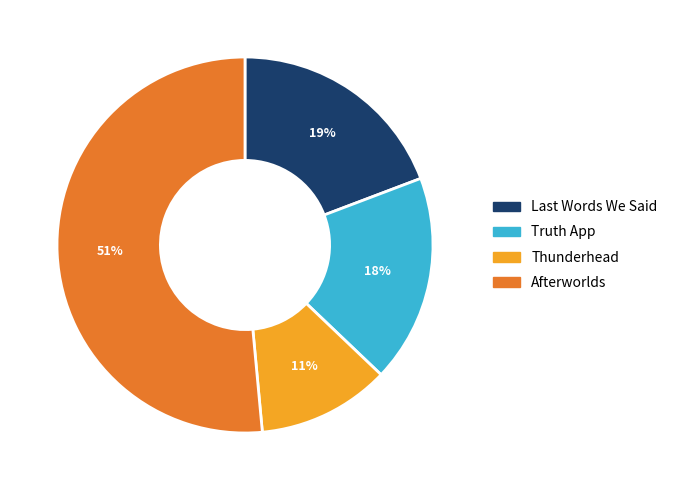

What percentage is the Thunderhead slice, to the nearest percent?

11%